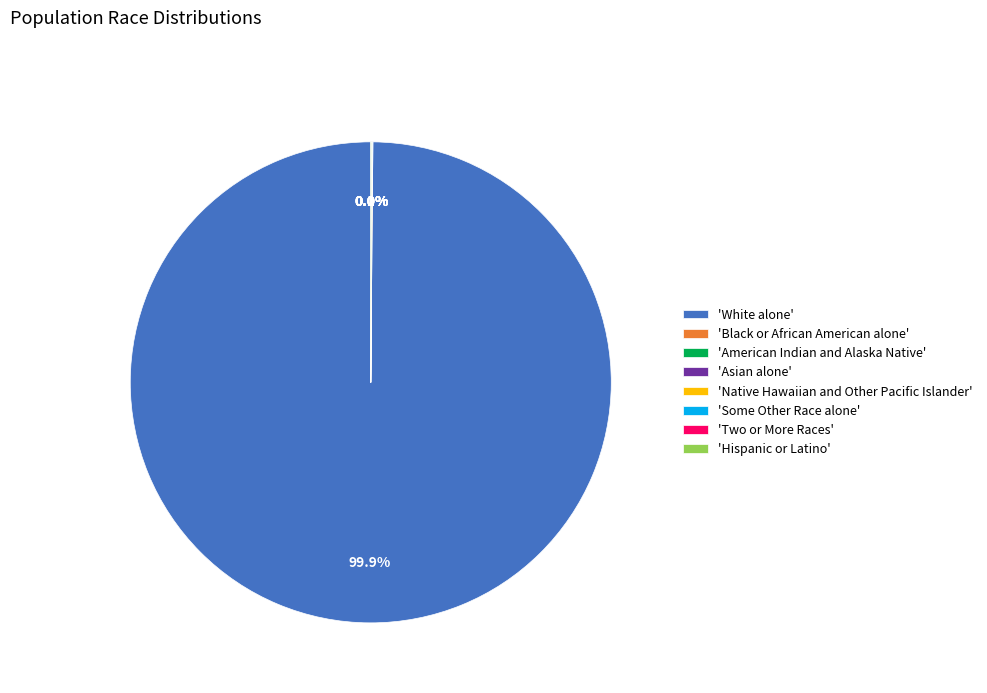

Is there a majority slice in this chart?

Yes